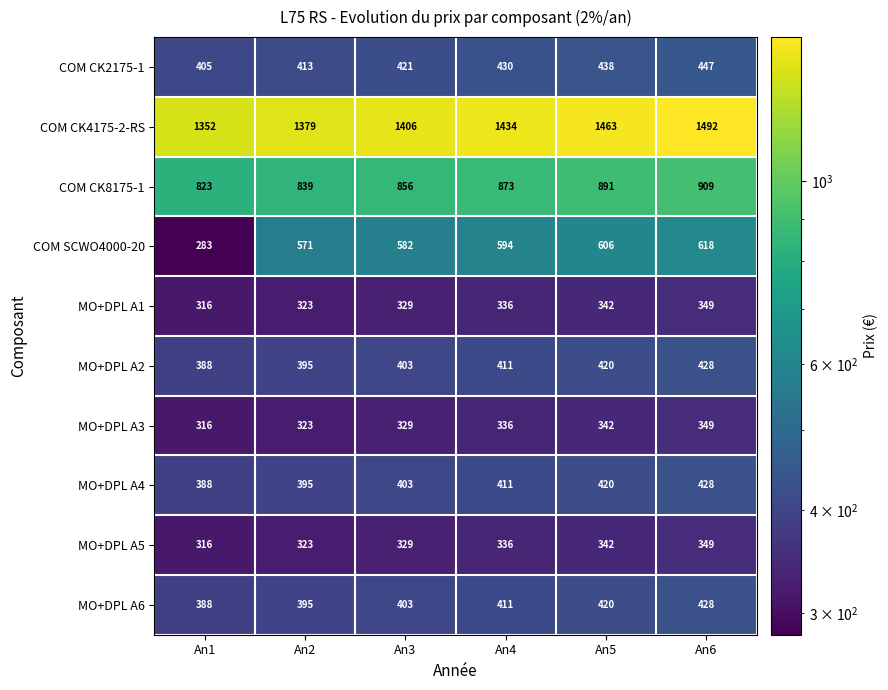

Which series has the largest range (max minus min)?

COM SCWO4000-20